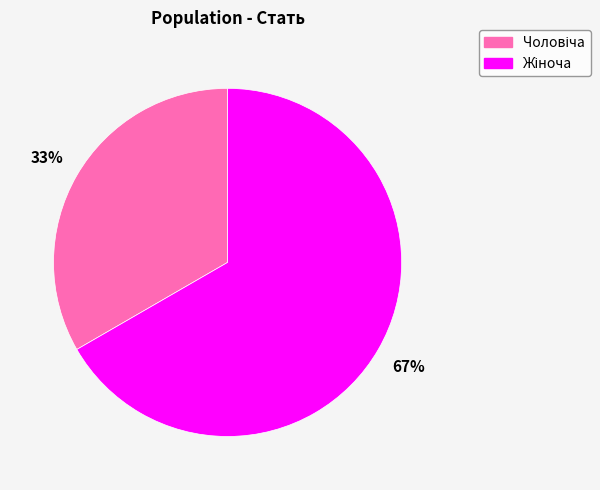

Is there a majority slice in this chart?

Yes